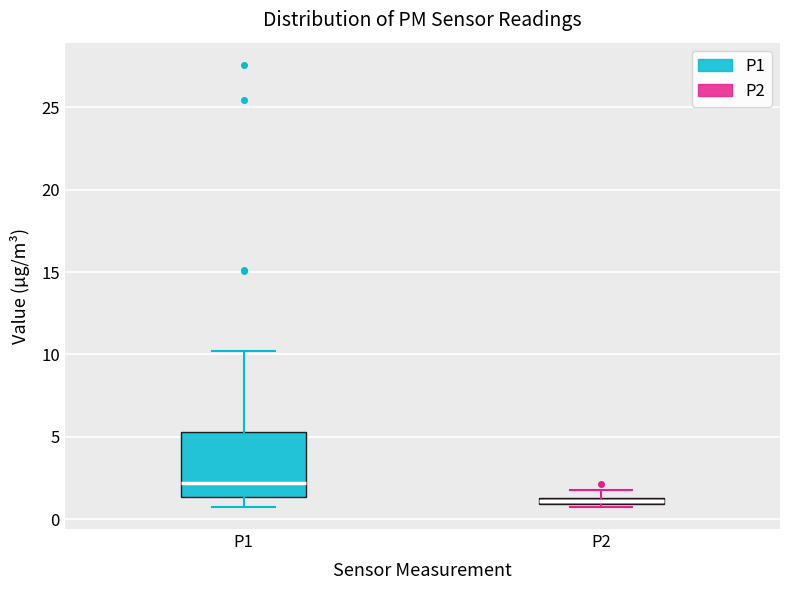

Which box has the highest median line?

P1